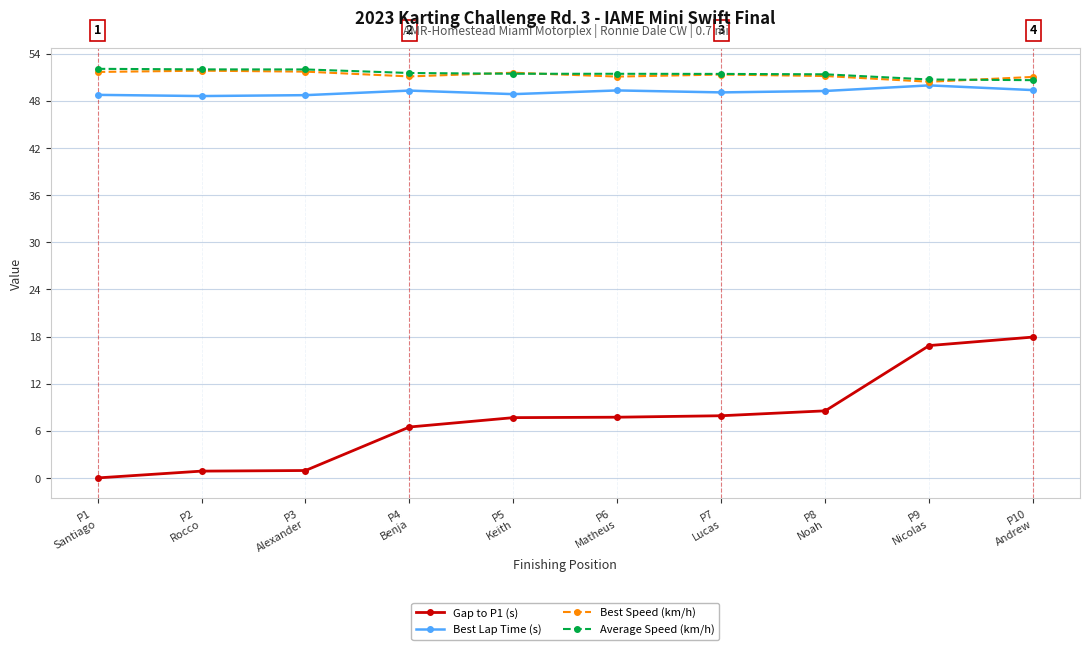

What position from the right is P5
Keith?

6